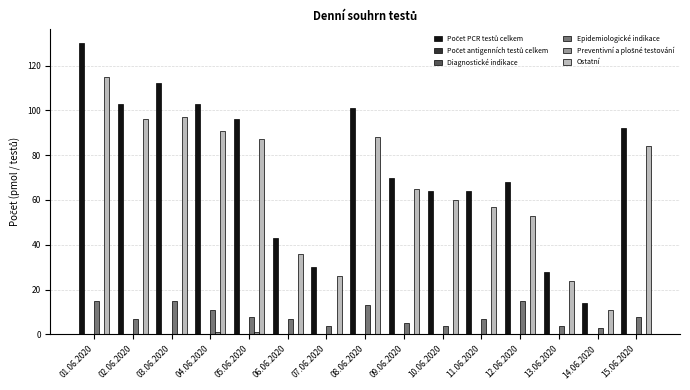

Which series has the widest spread of values?

Počet PCR testů celkem